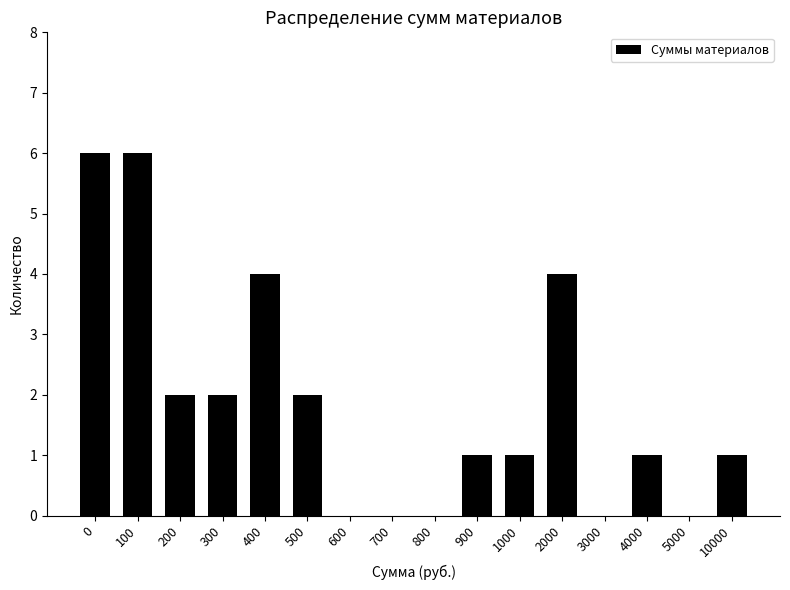

Reading right to left, extract all data points from this chart.

10000=1	5000=0	4000=1	3000=0	2000=4	1000=1	900=1	800=0	700=0	600=0	500=2	400=4	300=2	200=2	100=6	0=6